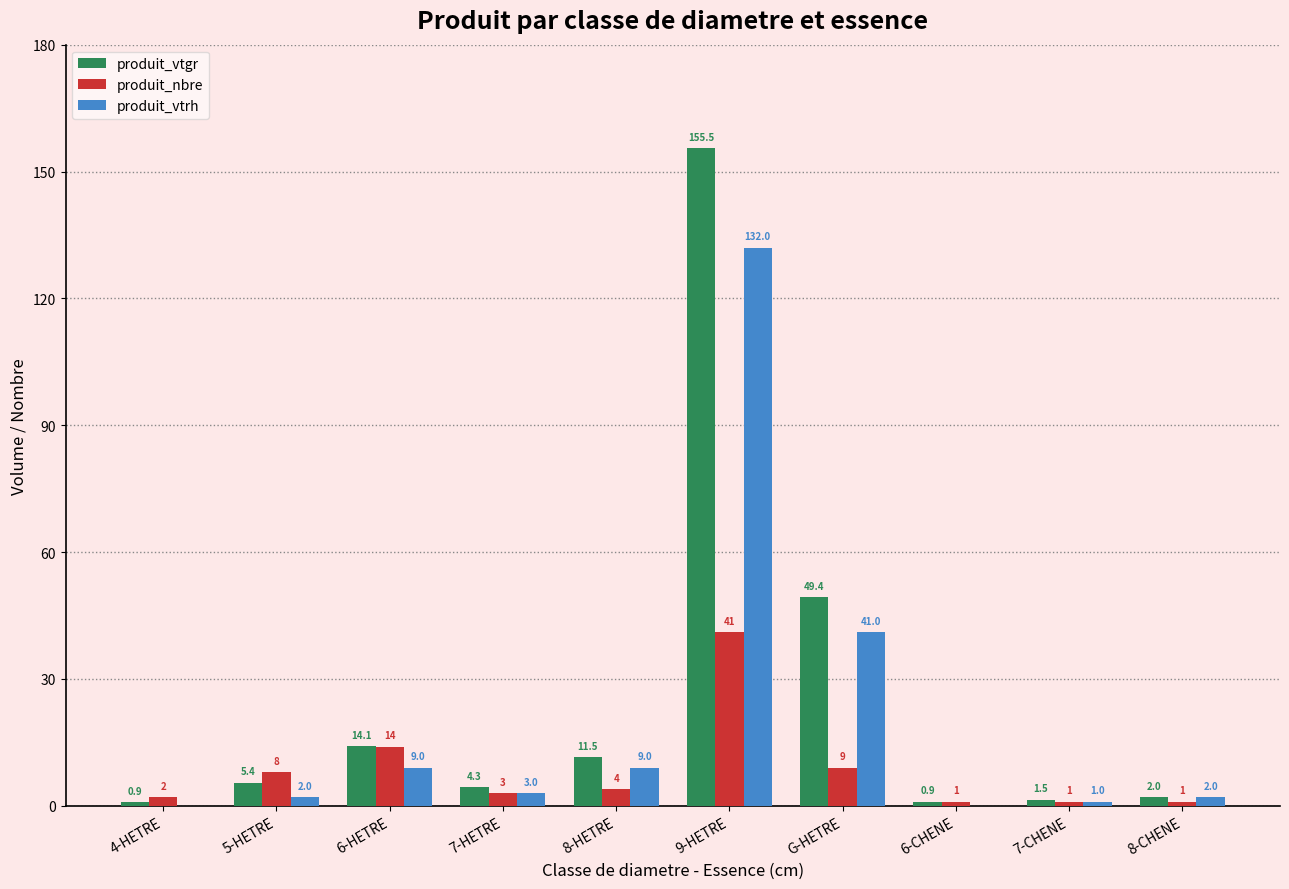

What are all the series names shown in the legend?

produit_vtgr, produit_nbre, produit_vtrh